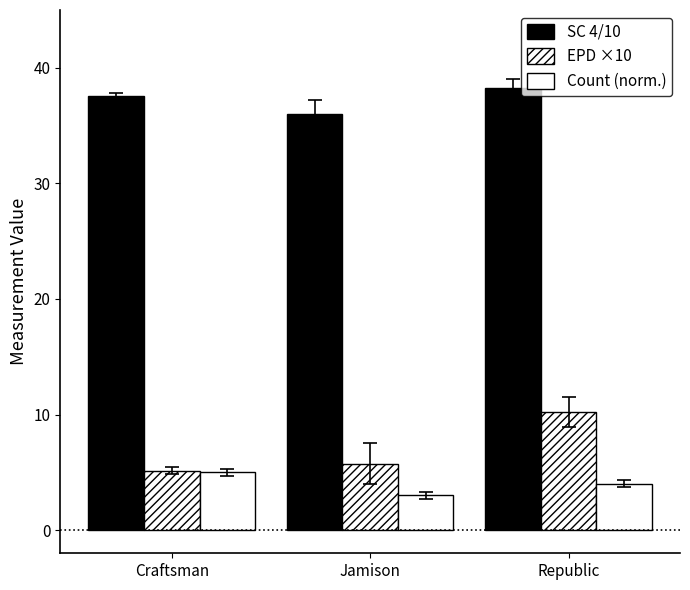

Which series has the largest range (max minus min)?

EPD ×10